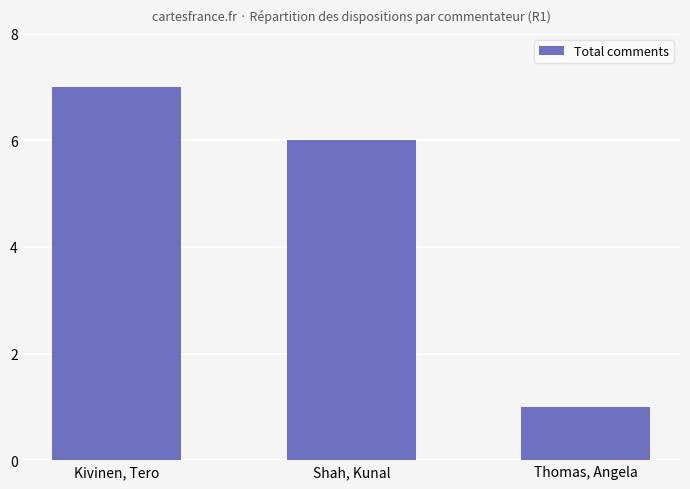

What is the maximum value shown in the chart?

7